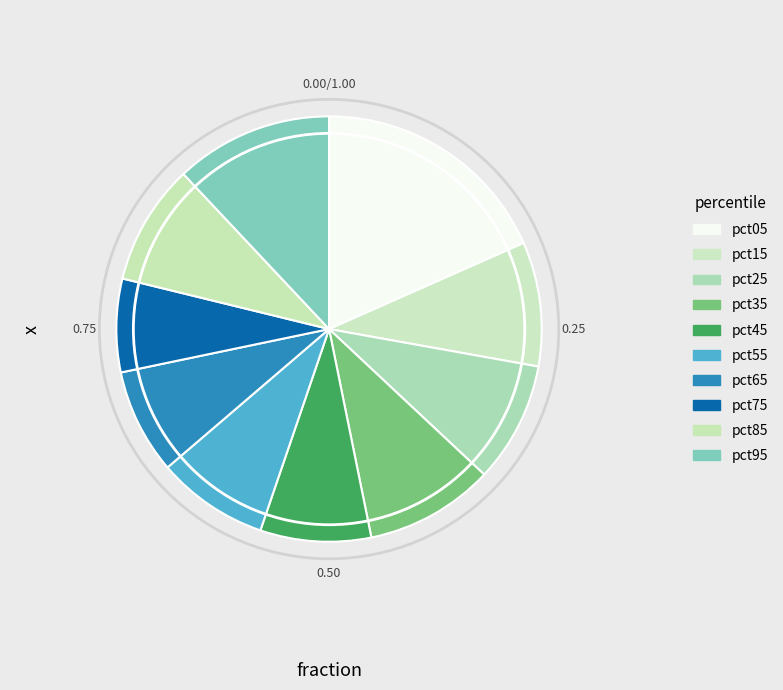

What percentage is the pct95 slice, to the nearest percent?

12%